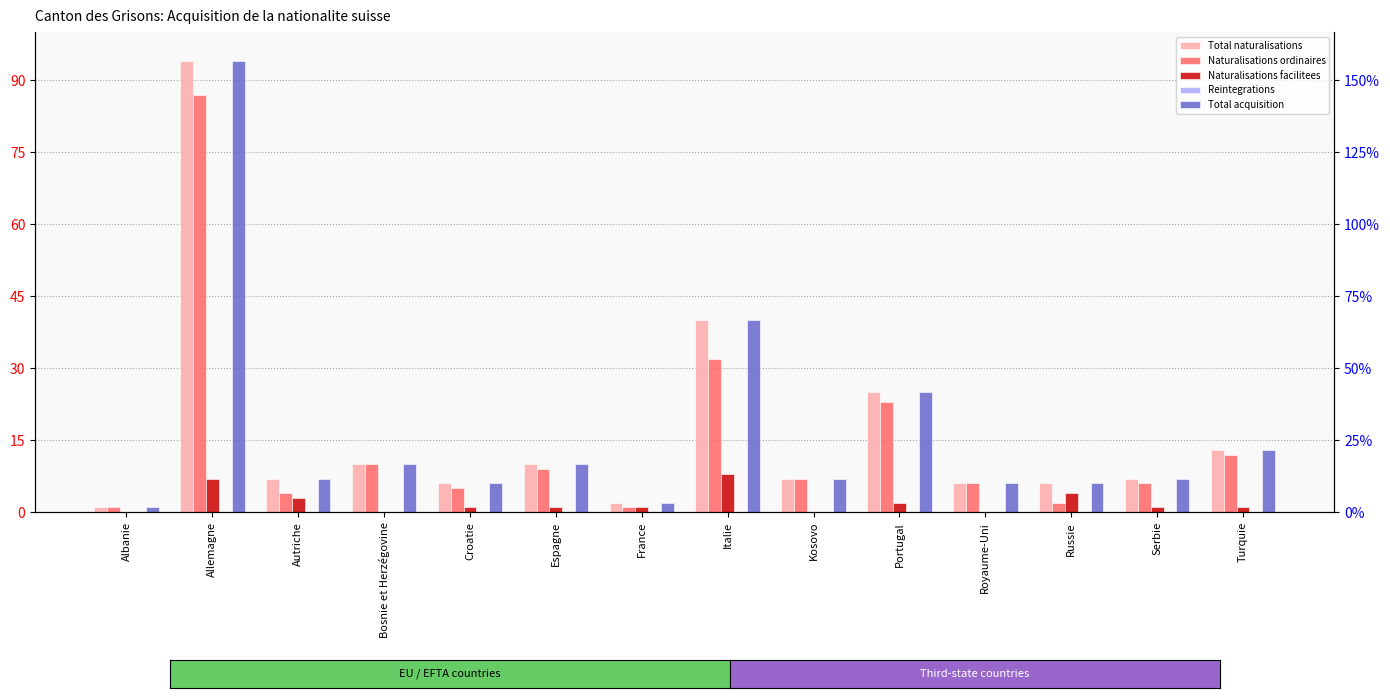

What is the difference between the second highest and second lowest values in the Total acquisition series?

38